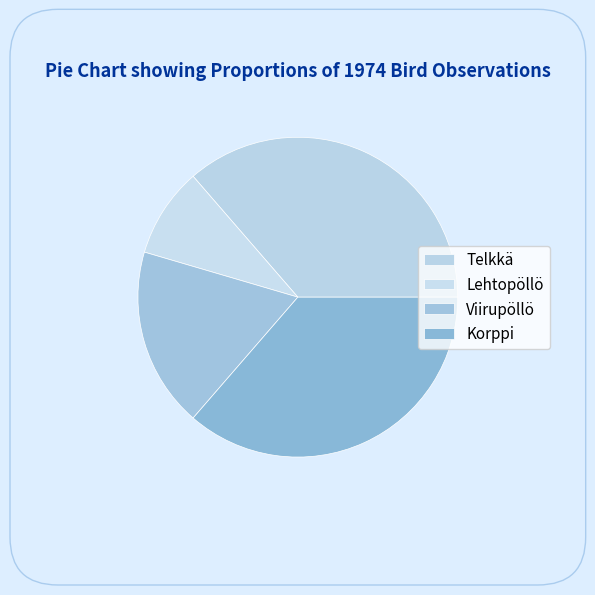

The Telkkä slice represents 36% of the pie. True or false?

True